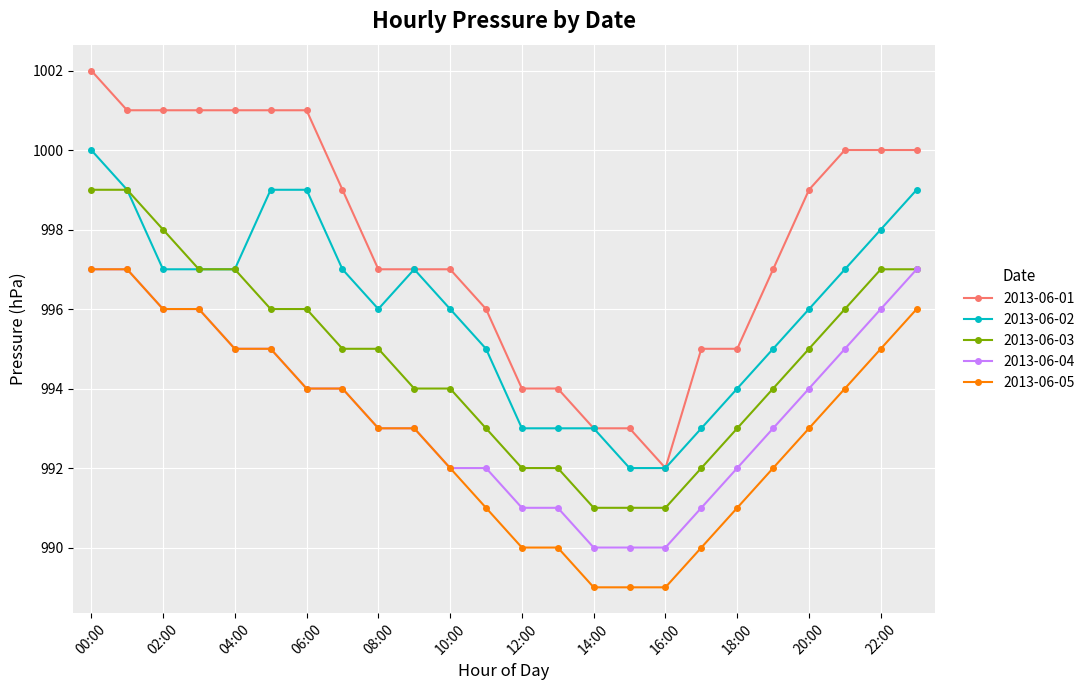

Which series has the largest total across all categories?

2013-06-01